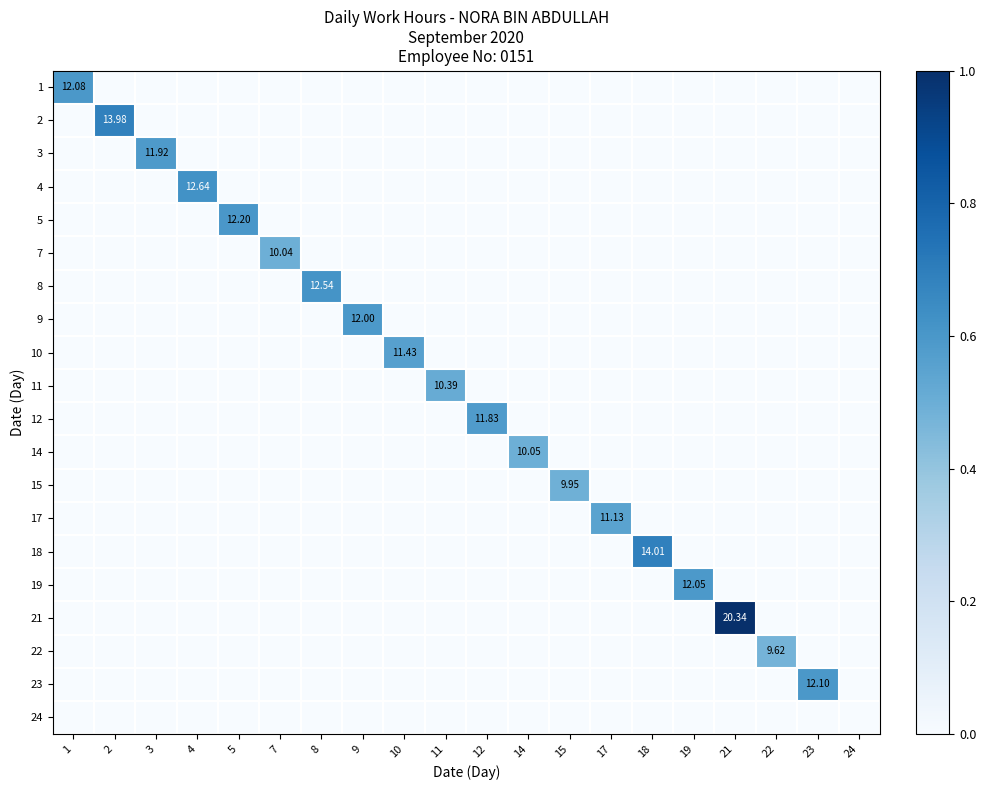

How many 10 values are between 0 and 1?

20